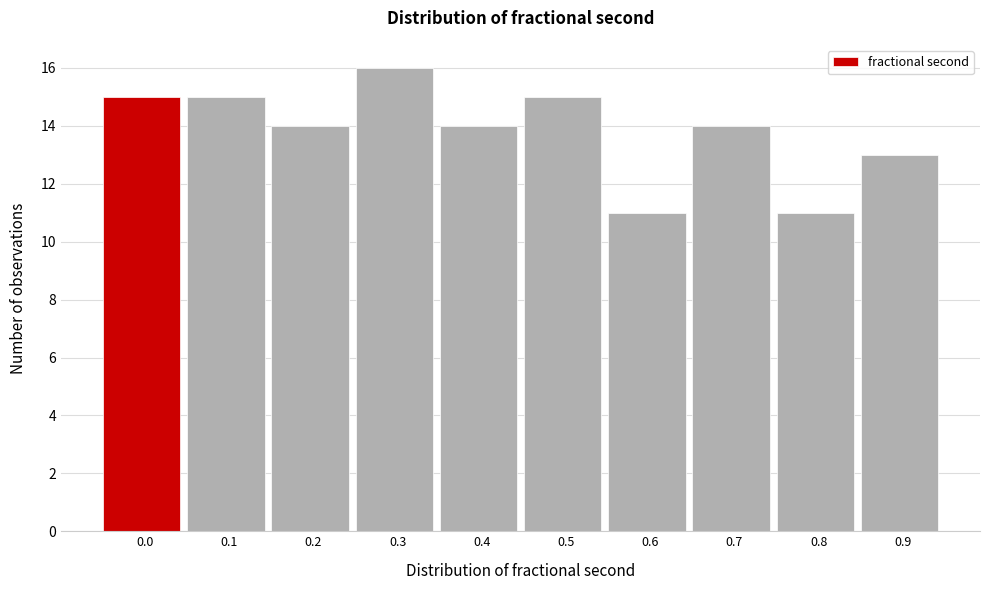

Reading right to left, extract all data points from this chart.

0.9=13	0.8=11	0.7=14	0.6=11	0.5=15	0.4=14	0.3=16	0.2=14	0.1=15	0.0=15